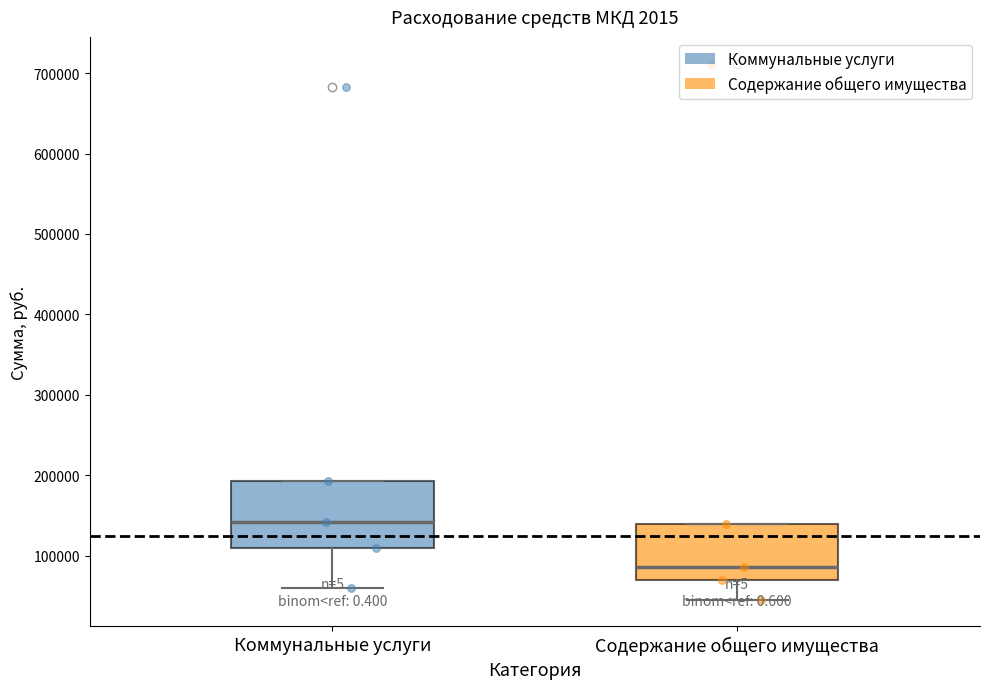

Which box has the highest median line?

Коммунальные услуги